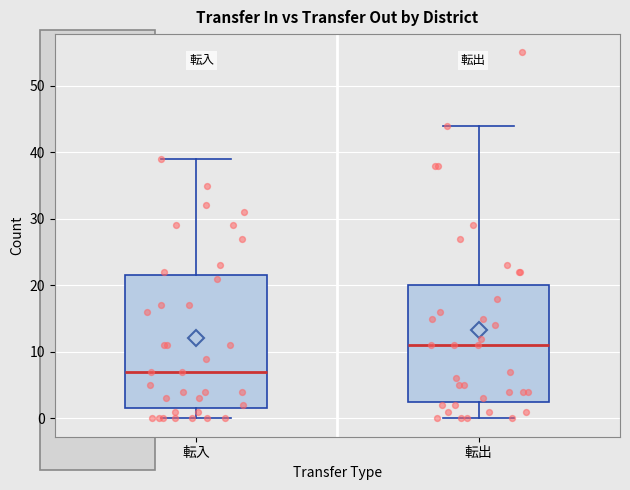

Which box is the tallest, from its lower edge to its upper edge?

転入